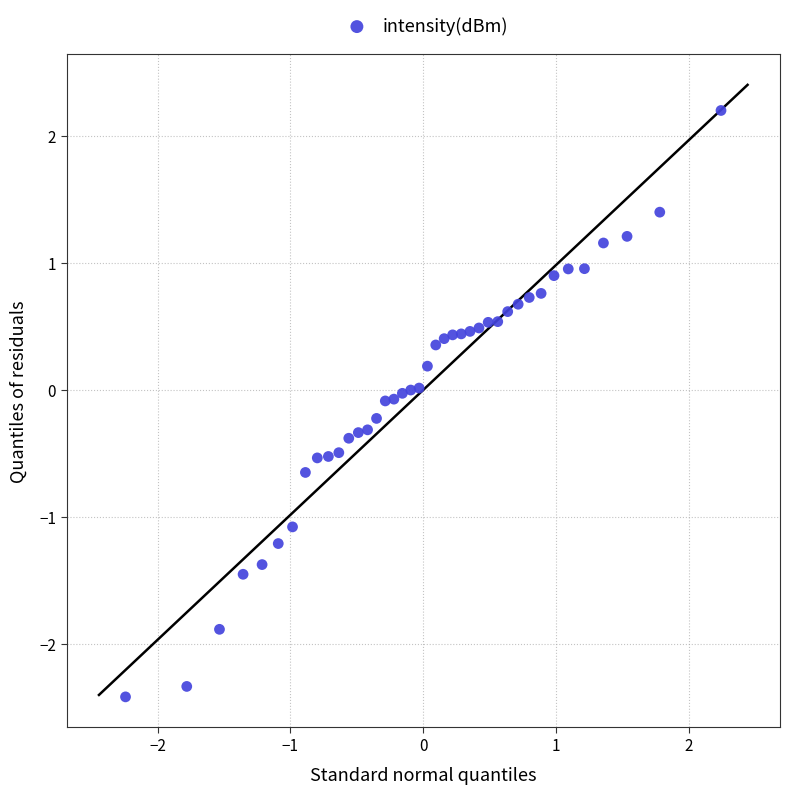

What is the range of Y values (max minus min)?

4.6